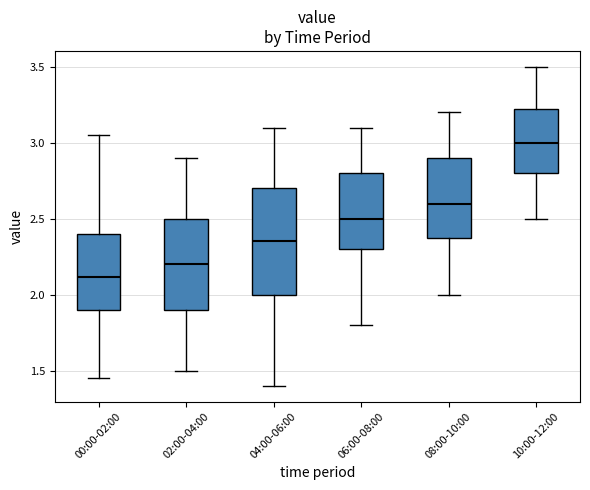

Reading left to right, transcribe this box plot: for each box, give where its median line is, the range the box spans, and where its two whiskers end, as read against the y-axis. The values are not printed on the chart, so give them approximately, as read against the axis.

00:00-02:00: median 2.10, box 1.90 to 2.40, whiskers 1.45 to 3.05
02:00-04:00: median 2.20, box 1.90 to 2.50, whiskers 1.50 to 2.90
04:00-06:00: median 2.35, box 2.00 to 2.70, whiskers 1.40 to 3.10
06:00-08:00: median 2.50, box 2.30 to 2.80, whiskers 1.80 to 3.10
08:00-10:00: median 2.60, box 2.40 to 2.90, whiskers 2.00 to 3.20
10:00-12:00: median 3.00, box 2.80 to 3.25, whiskers 2.50 to 3.50